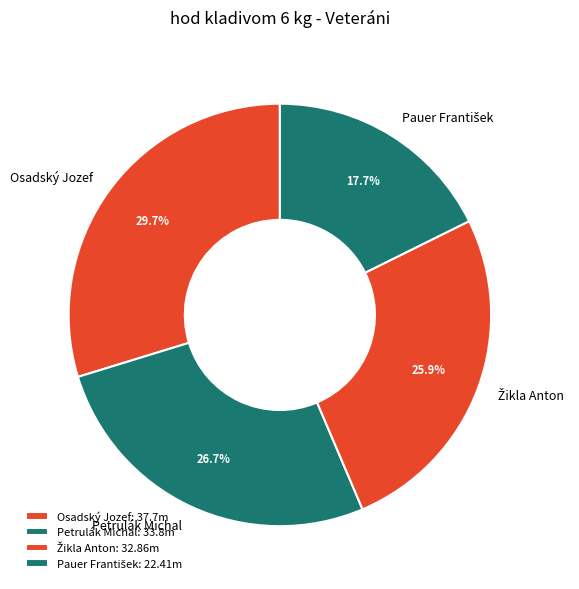

Is there any slice that represents more than half of the pie?

No